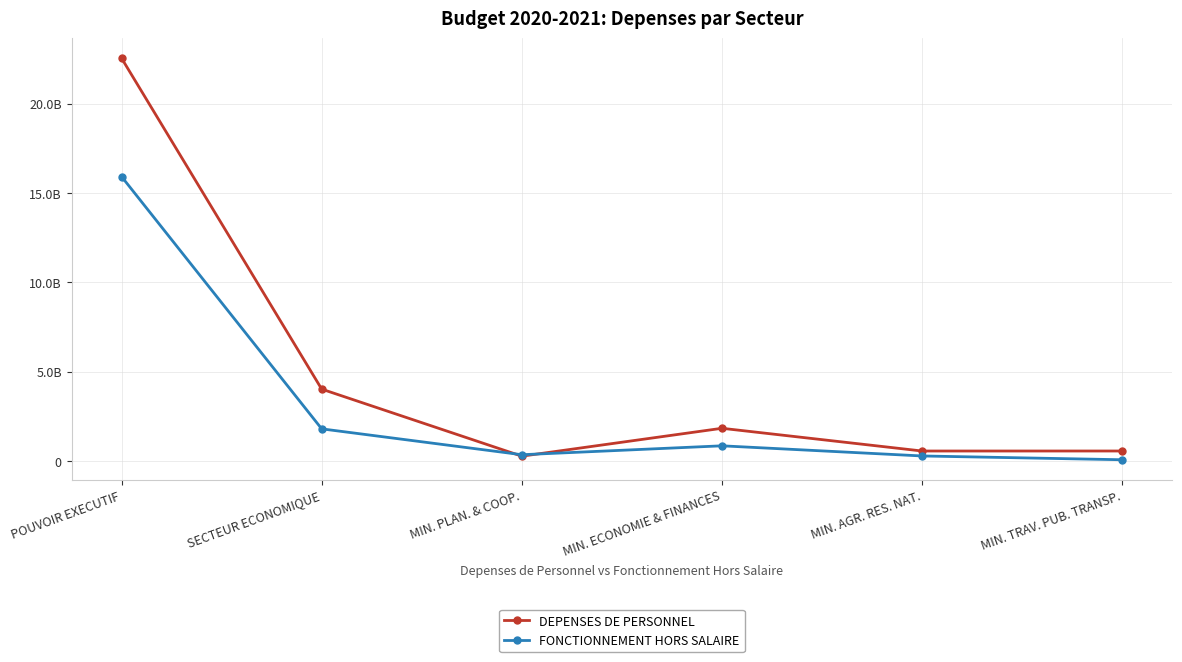

Rank the series by their average value, from lowest to highest.

FONCTIONNEMENT HORS SALAIRE, DEPENSES DE PERSONNEL